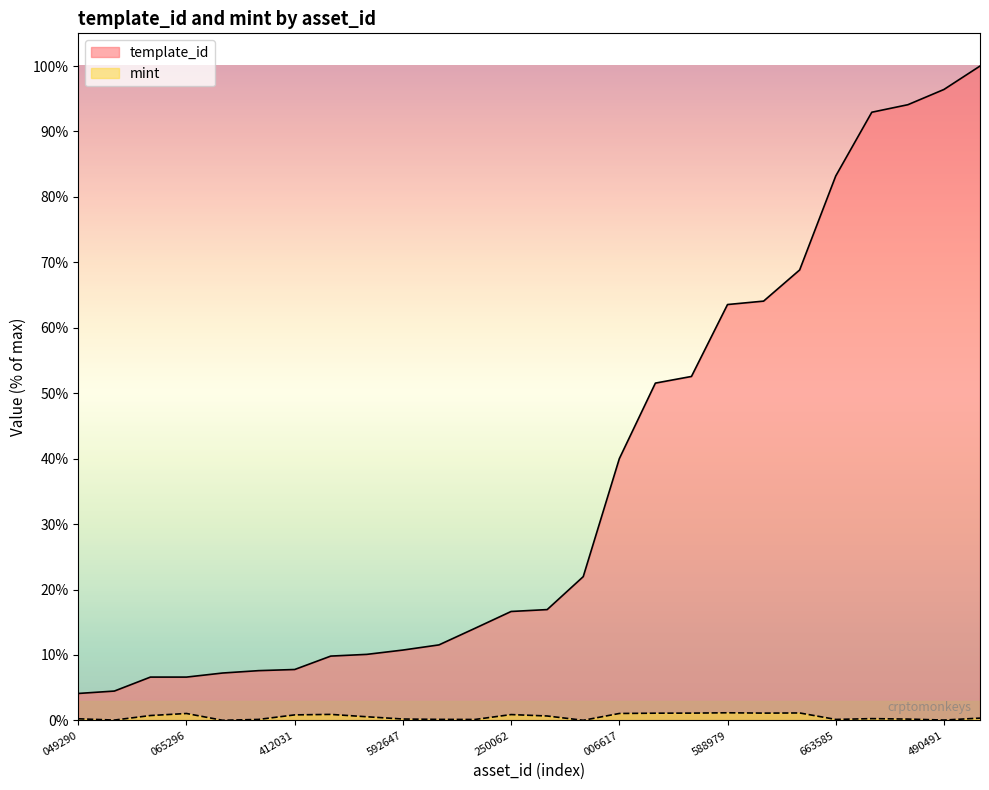

True or false: template_id and mint cross at least once.

False